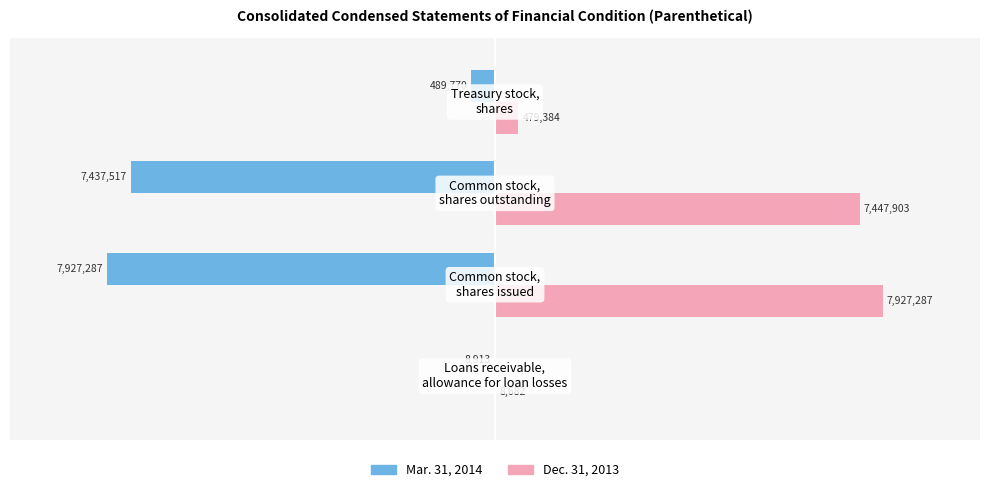

What are all the series names shown in the legend?

Mar. 31, 2014, Dec. 31, 2013